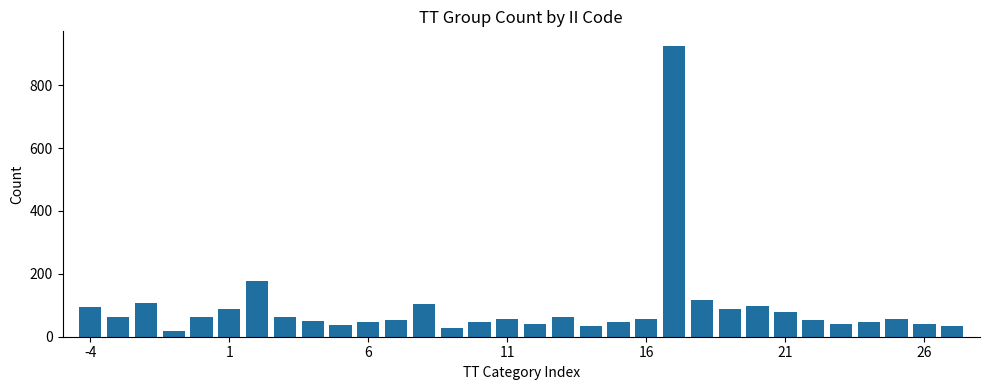

What is the maximum value shown in the chart?

925